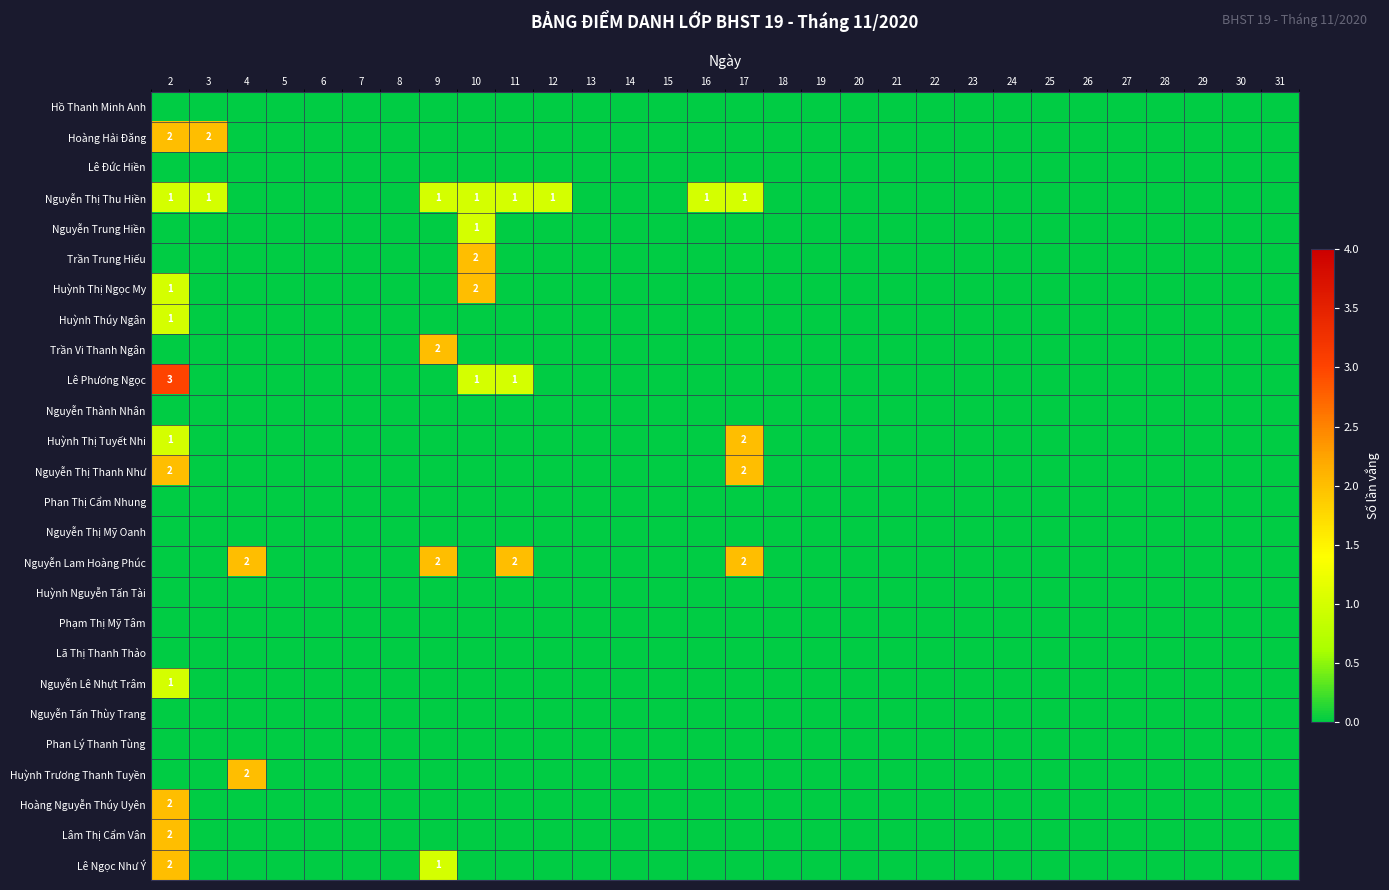

At 20, list the series in order from largest to smallest.

Hồ Thanh Minh Anh, Hoàng Hải Đăng, Lê Đức Hiền, Nguyễn Thị Thu Hiền, Nguyễn Trung Hiền, Trần Trung Hiếu, Huỳnh Thị Ngọc My, Huỳnh Thúy Ngân, Trần Vi Thanh Ngân, Lê Phương Ngọc, Nguyễn Thành Nhân, Huỳnh Thị Tuyết Nhi, Nguyễn Thị Thanh Như, Phan Thị Cẩm Nhung, Nguyễn Thị Mỹ Oanh, Nguyễn Lam Hoàng Phúc, Huỳnh Nguyễn Tấn Tài, Phạm Thị Mỹ Tâm, Lã Thị Thanh Thảo, Nguyễn Lê Nhựt Trâm, Nguyễn Tấn Thùy Trang, Phan Lý Thanh Tùng, Huỳnh Trương Thanh Tuyền, Hoàng Nguyễn Thúy Uyên, Lâm Thị Cẩm Vân, Lê Ngọc Như Ý